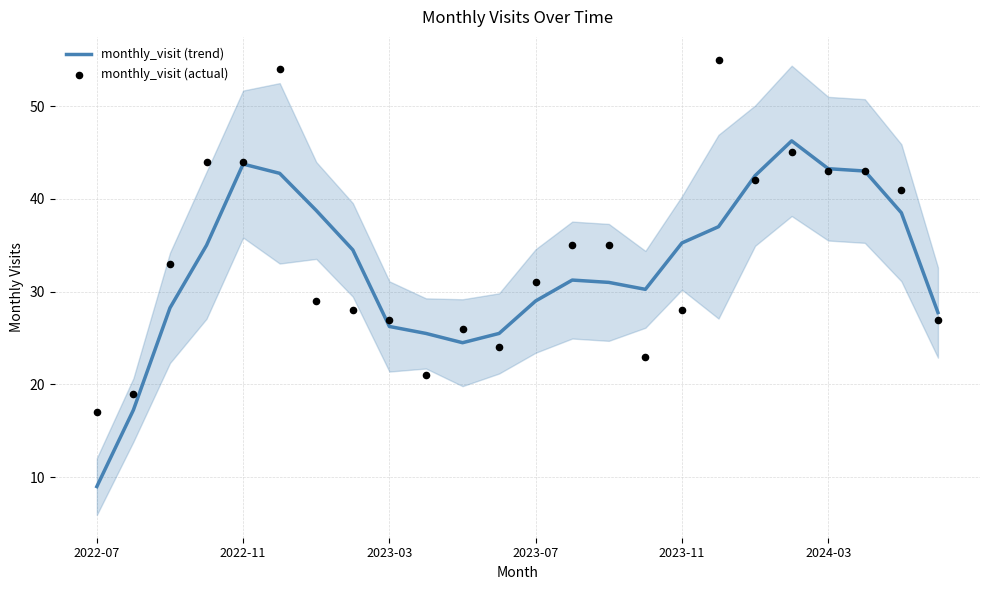

What are all the series names shown in the legend?

monthly_visit (trend), monthly_visit (actual)